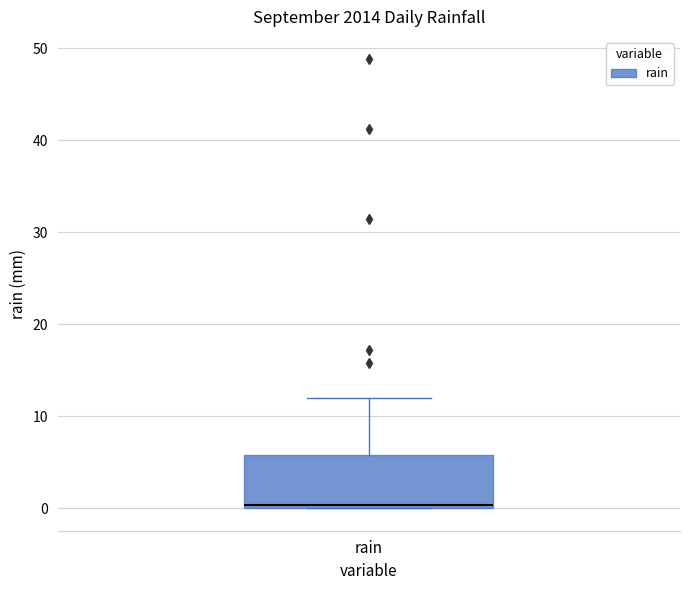

Where is the upper edge of the box for rain on the y-axis? The values are not printed on the chart, so give them approximately, as read against the axis.

6